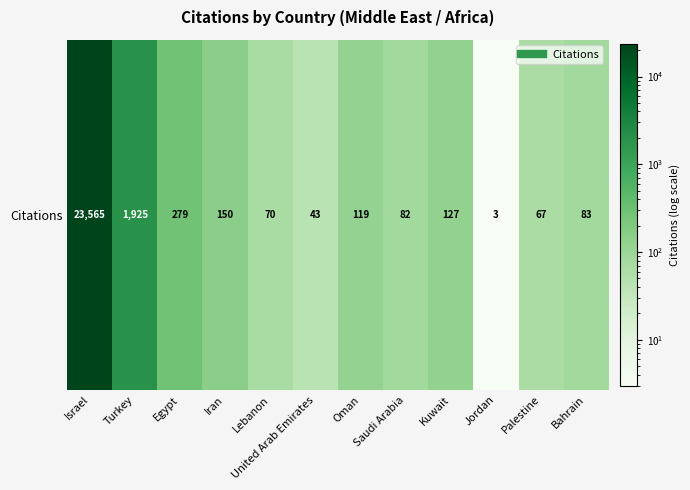

What is the change in value from Turkey to Saudi Arabia?

-1843